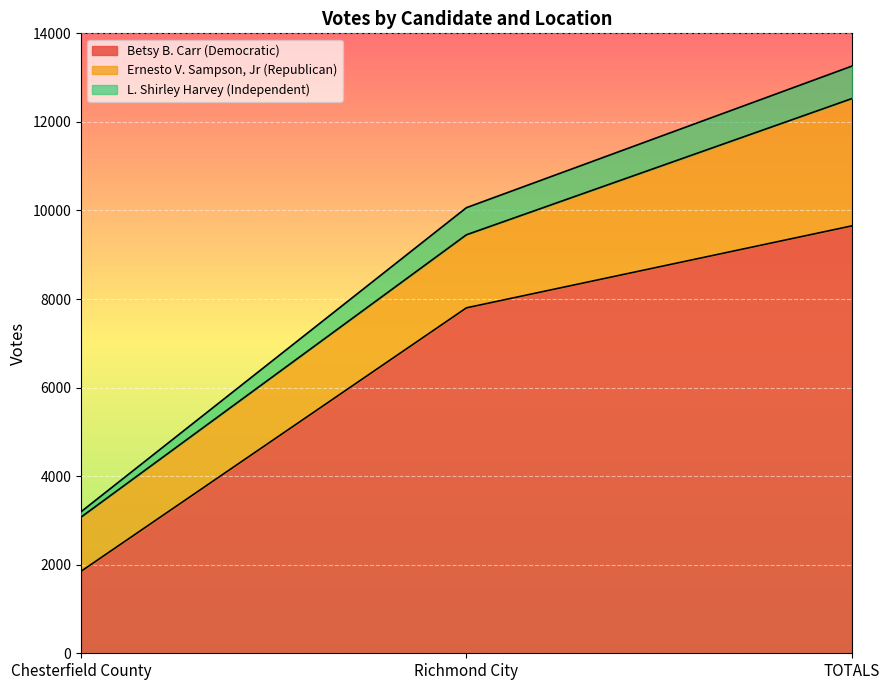

True or false: Betsy B. Carr (Democratic) has a value of 7801 at Richmond City.

True